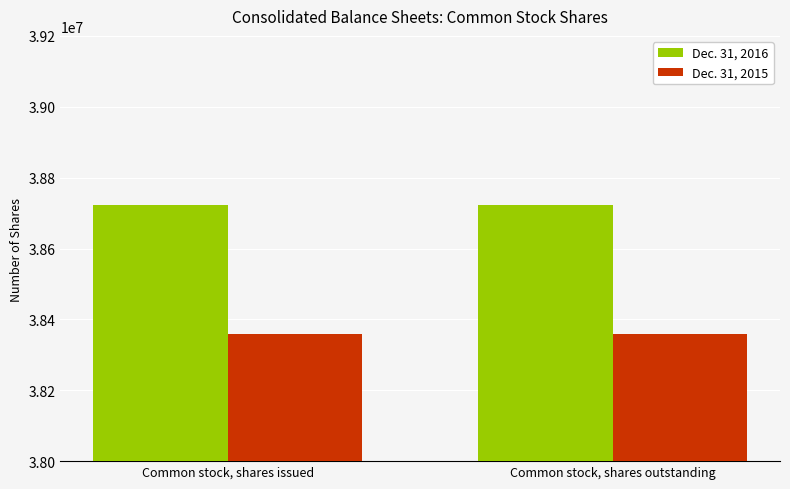

What is the difference between the highest and lowest values at Common stock, shares outstanding?

364636